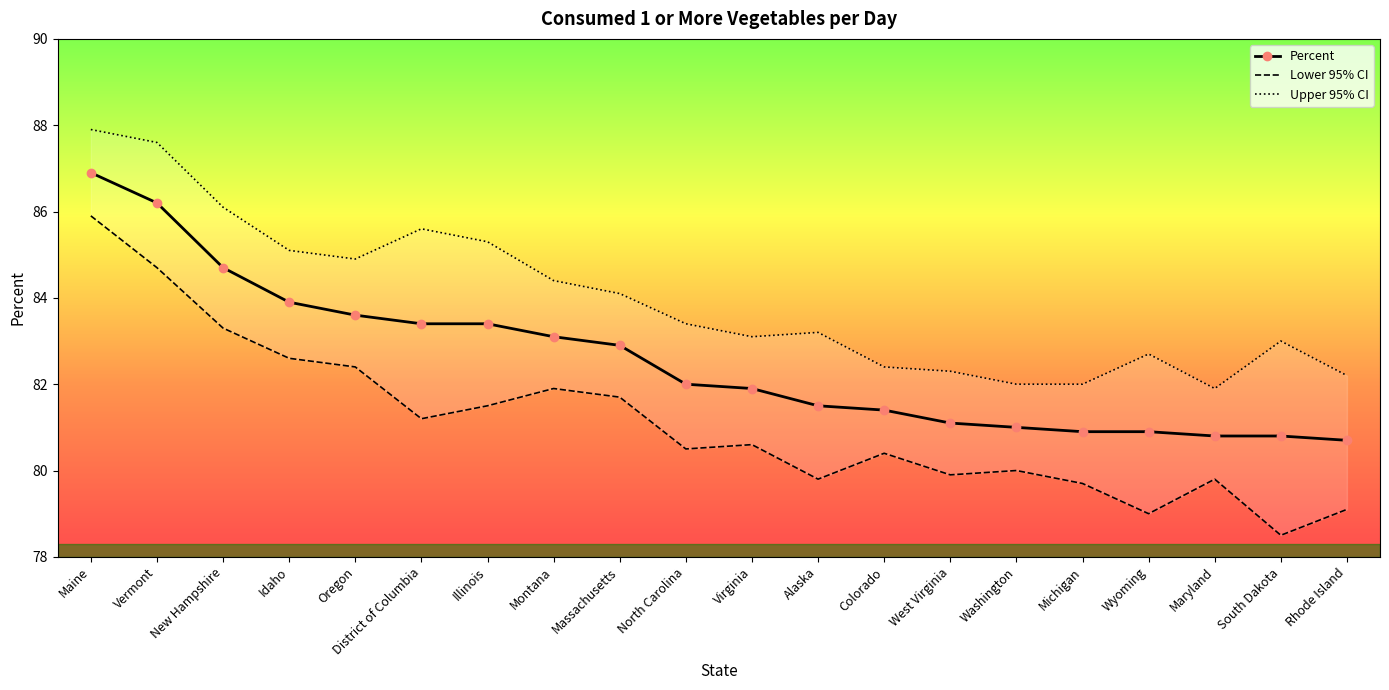

The Percent series shows 86.2 at Vermont. True or false?

True